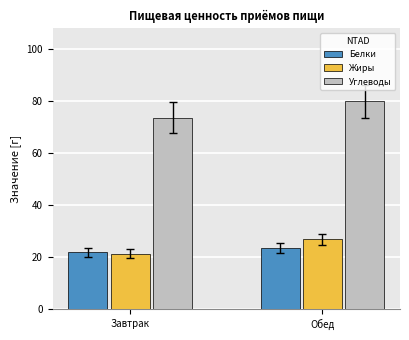

What is the difference between the Жиры values at Обед and Завтрак?

5.5